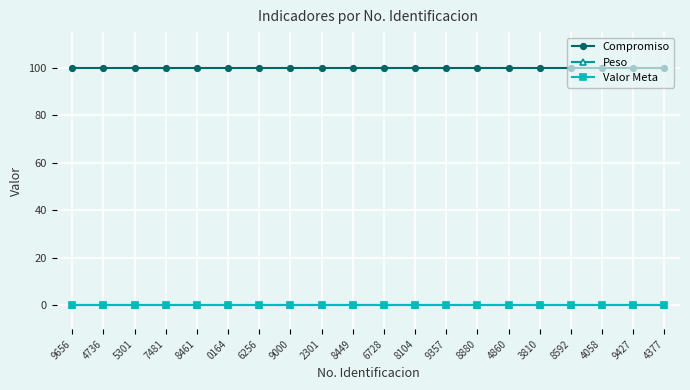

How many distinct data groups are displayed?

3